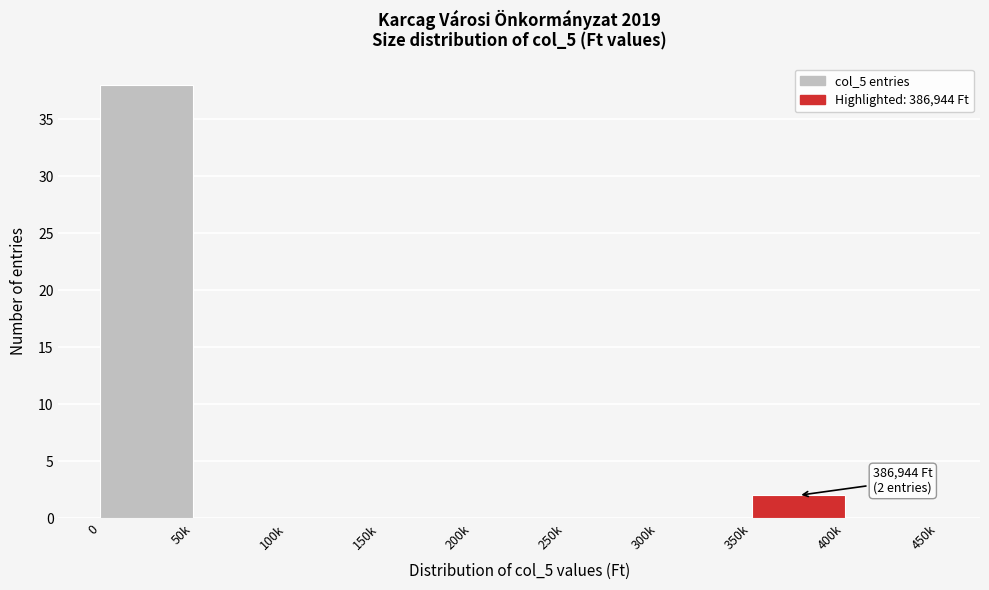

Reading left to right, what are all the values shown in this chart?

0=38	50k=0	100k=0	150k=0	200k=0	250k=0	300k=0	350k=2	400k=0